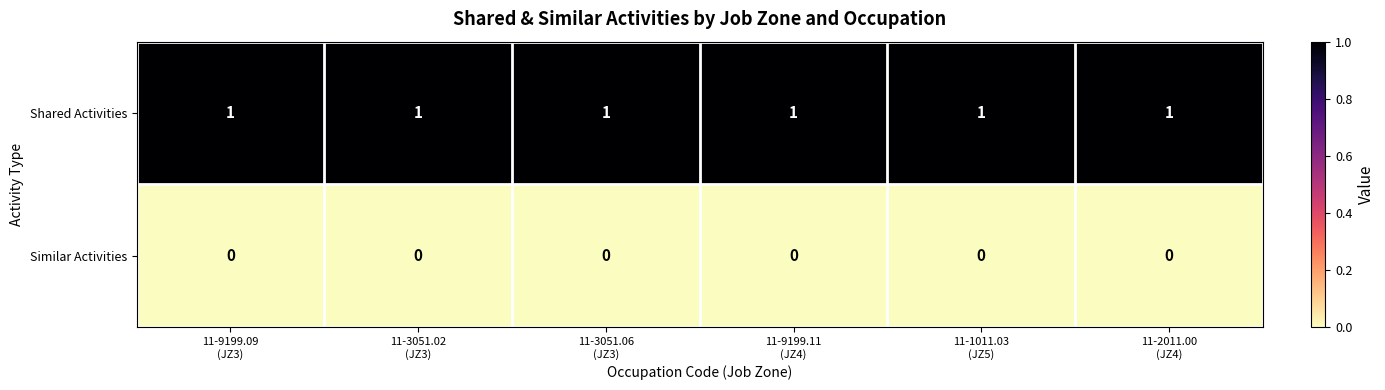

What is the difference between the highest and lowest values at 11-9199.11
(JZ4)?

1